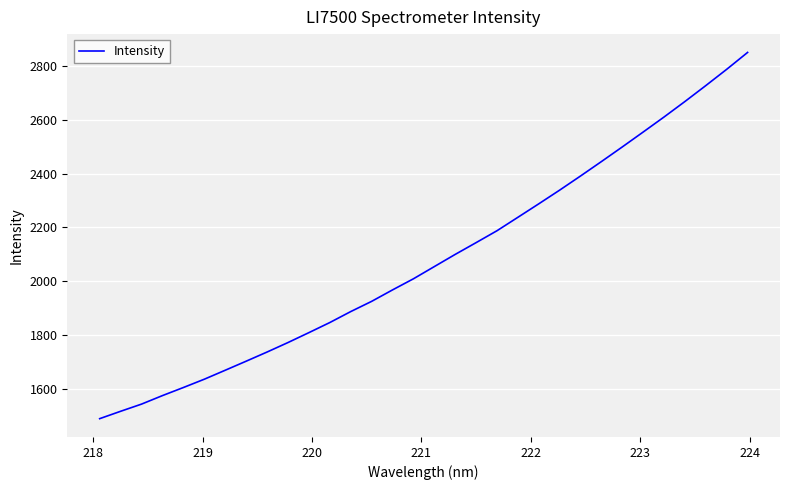

What is the maximum value shown in the chart?

2851.3